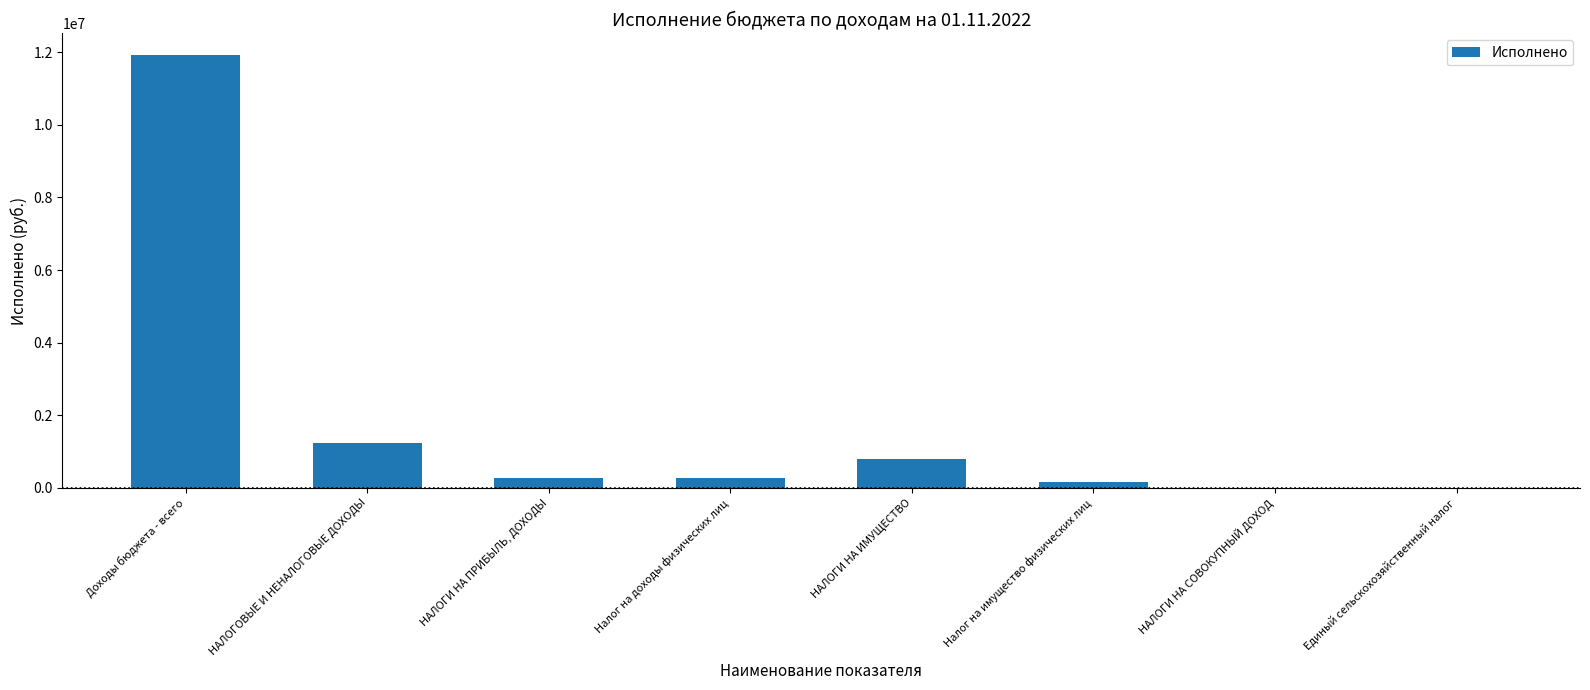

Where is the data nearest to the value 5963227?

НАЛОГОВЫЕ И НЕНАЛОГОВЫЕ ДОХОДЫ